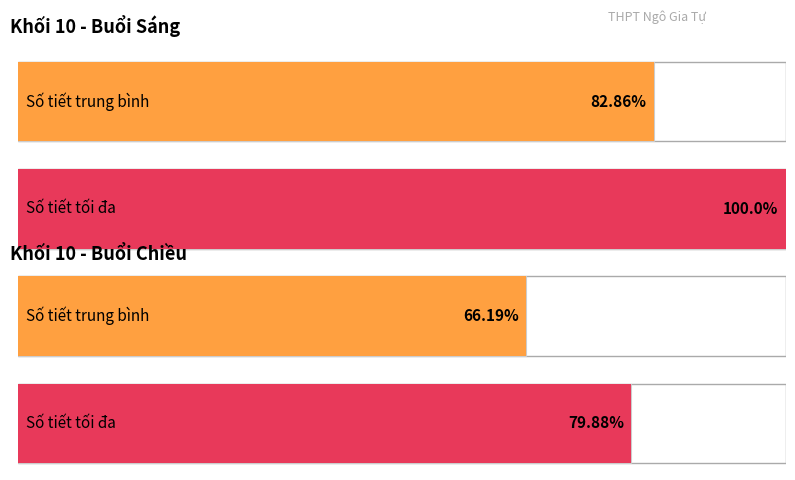

Which series has the largest total across all categories?

Sáng